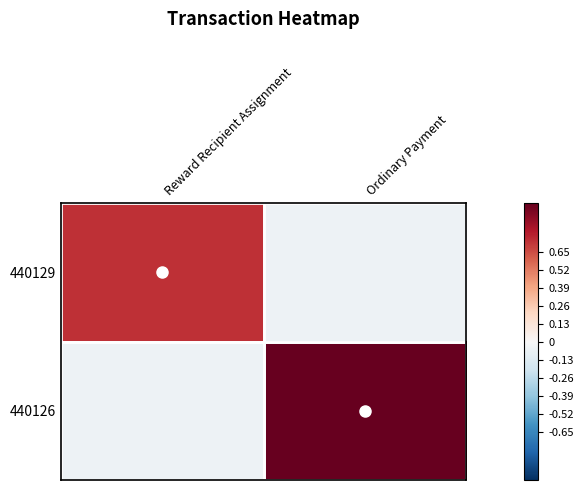

At which category is the sum across all series the highest?

Ordinary Payment